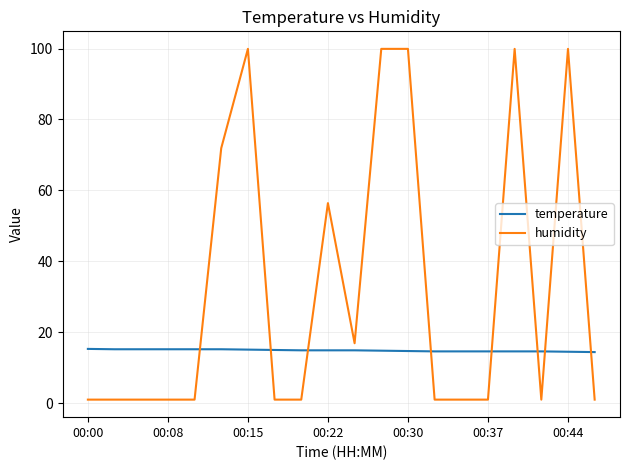

Which series has the widest spread of values?

humidity